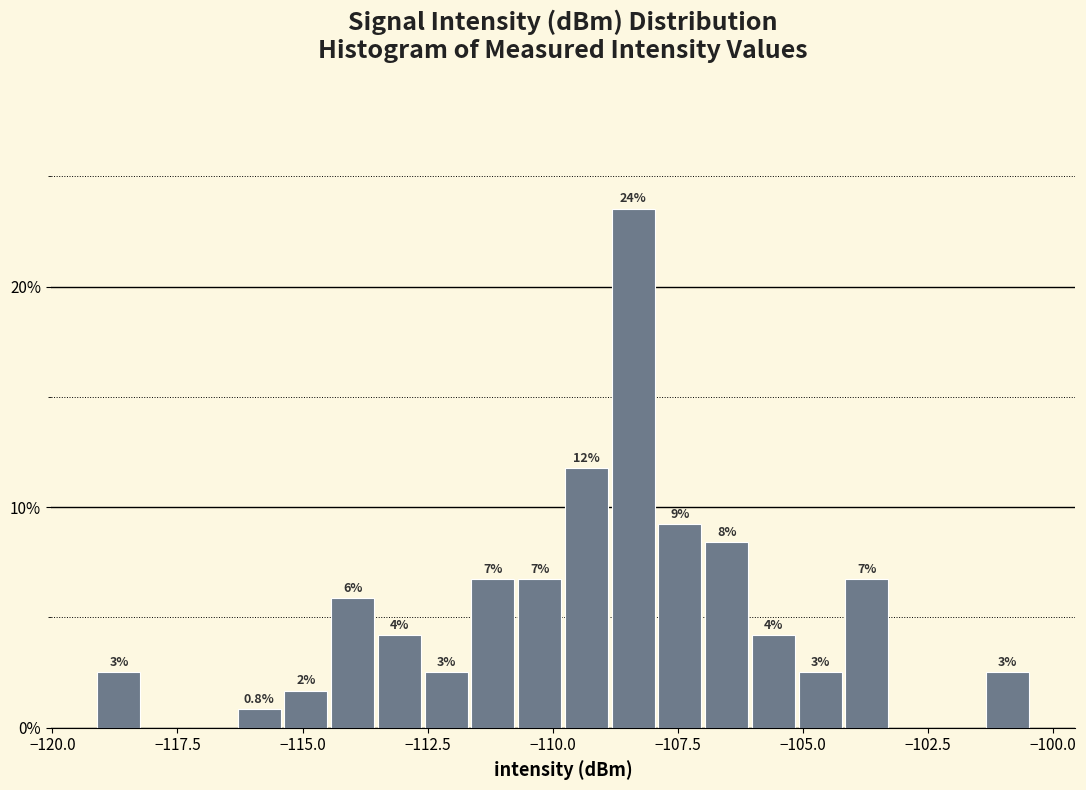

Read against the x-axis, roughly where is the centre of the tallest bar?

-108.5